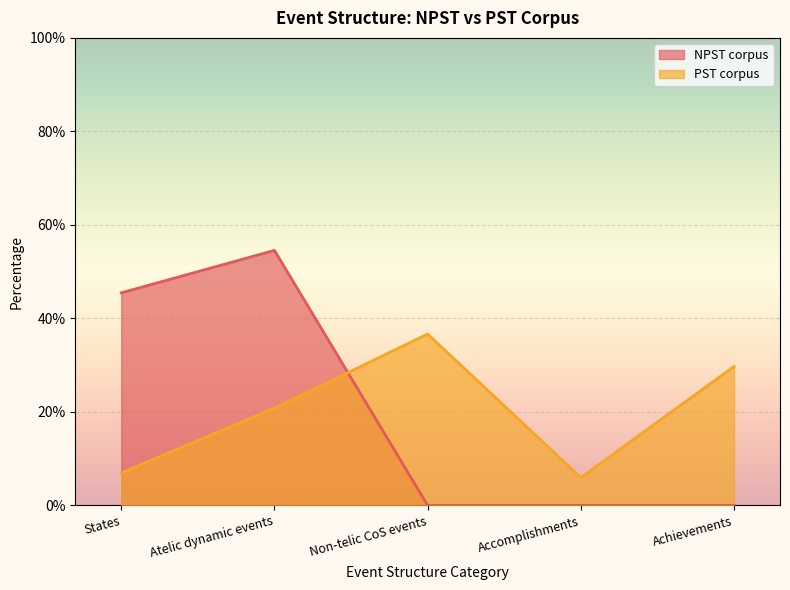

At which category does PST corpus reach its first local peak?

Non-telic CoS events